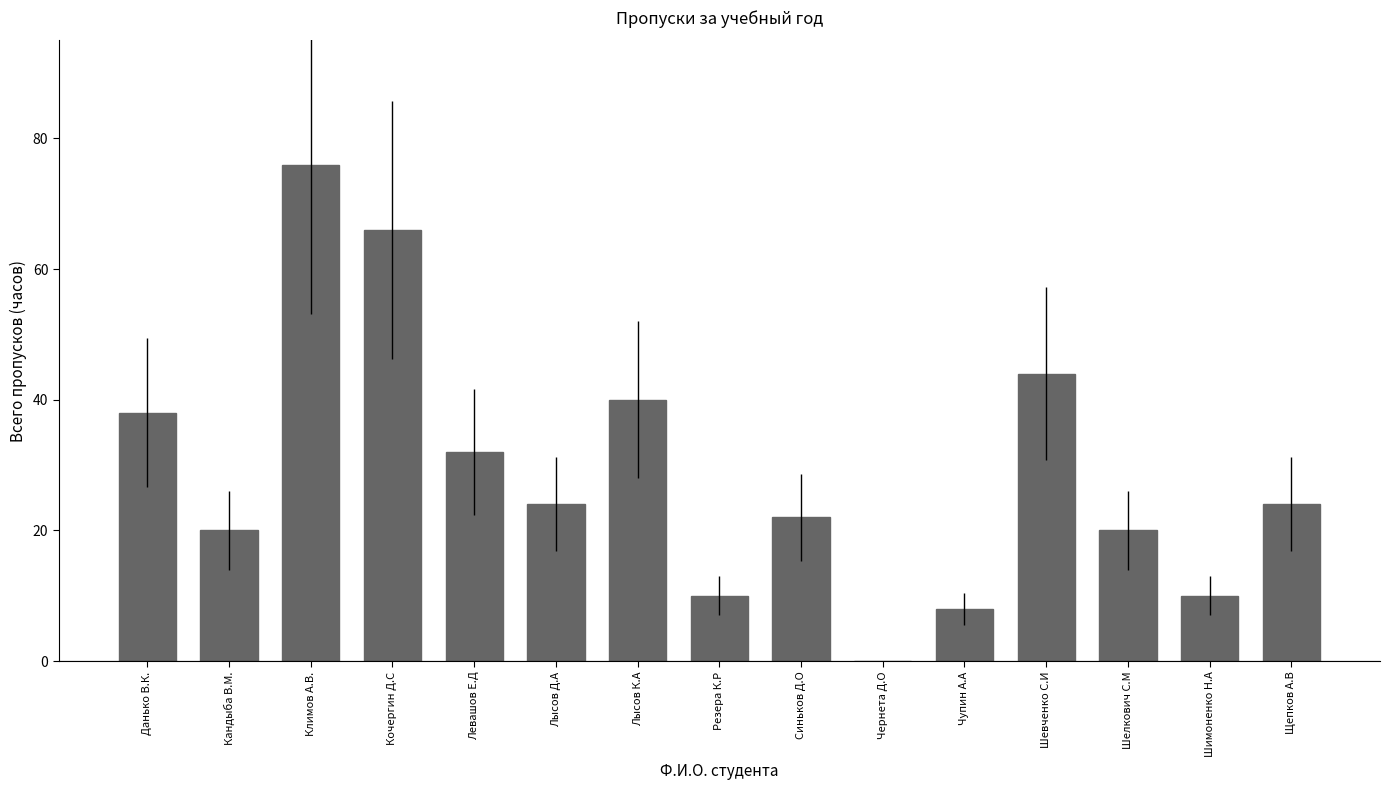

Which category has the highest value across all series?

Климов А.В.